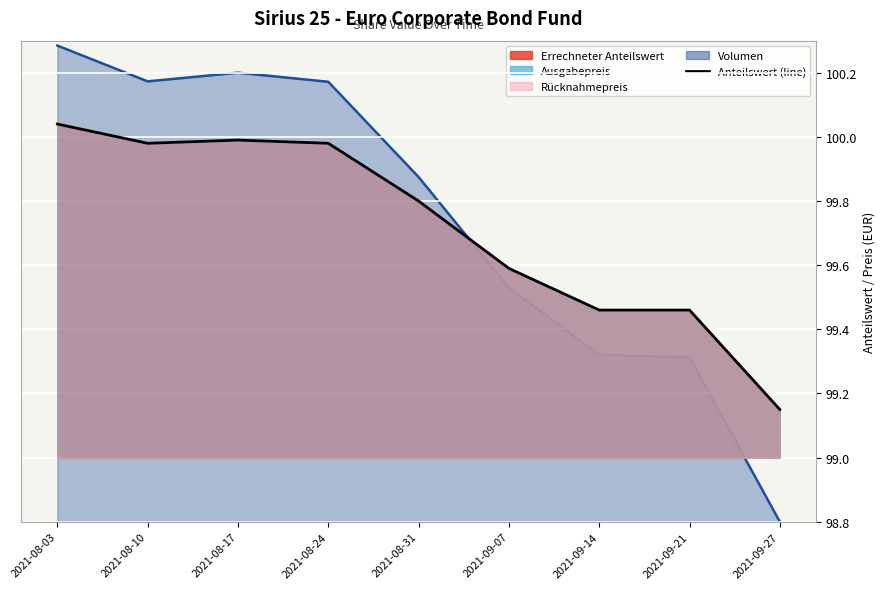

What is the value of the Volumen (line) point at the 3rd from the left?

840.1